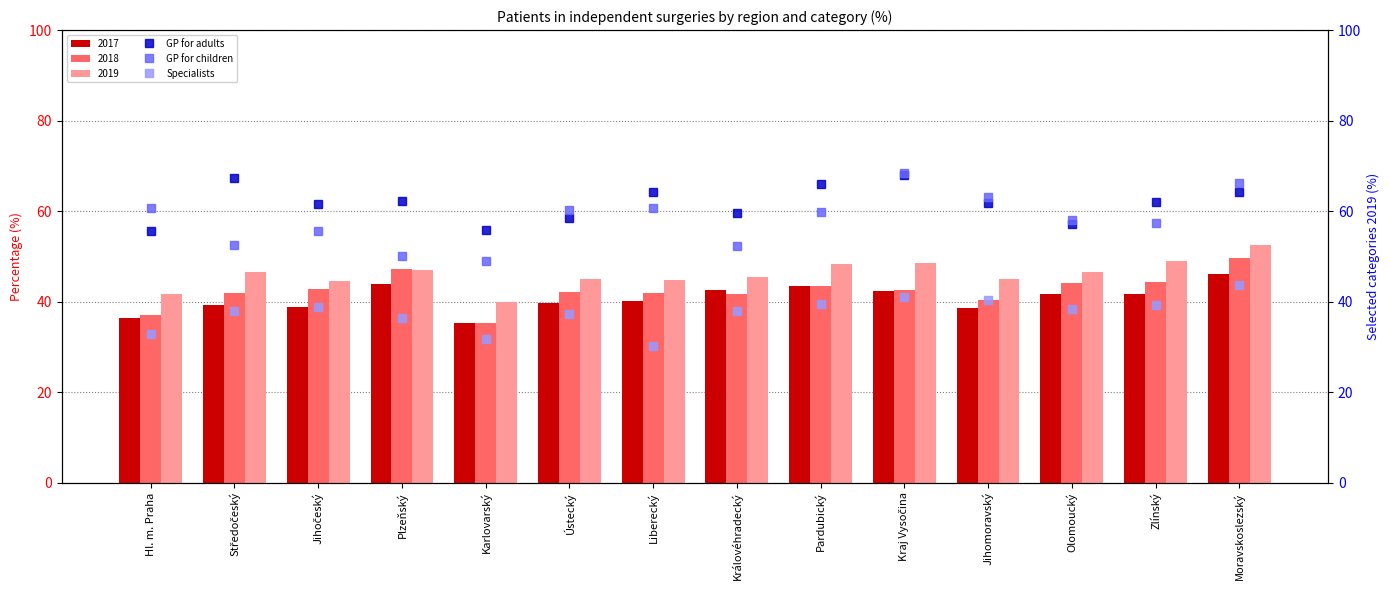

What is the difference between the maximum and second lowest values in the GP for adults series?

12.1